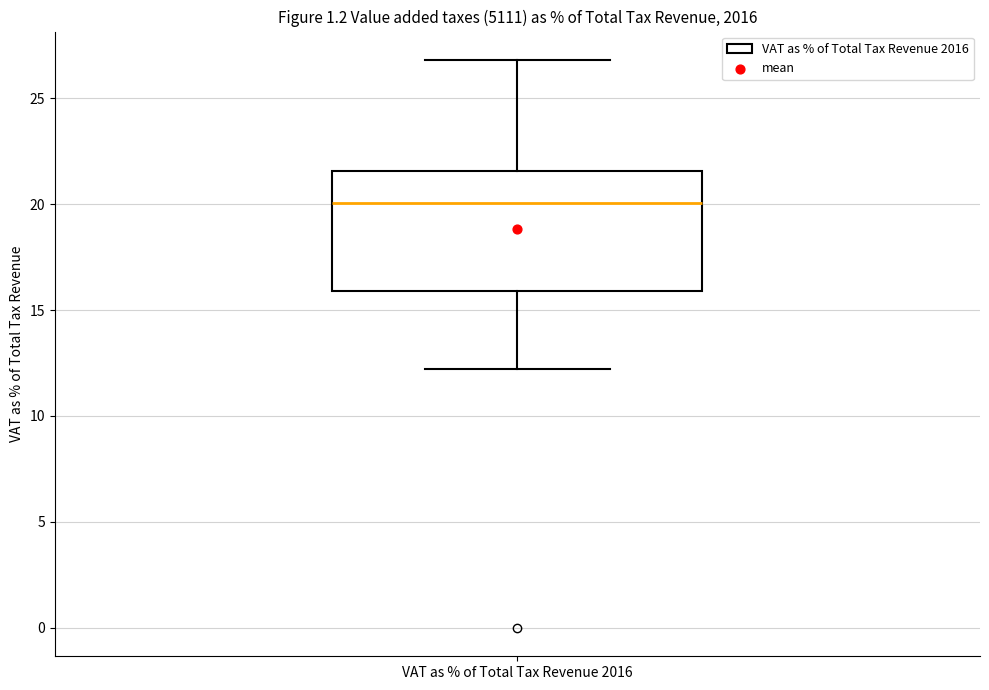

Read this box plot against the y-axis: the position of the median line, the range covered by the box, and the ends of both whiskers. The values are not printed on the chart, so give them approximately, as read against the axis.

median 20.0, box 16.0 to 21.5, whiskers 12.0 to 27.0